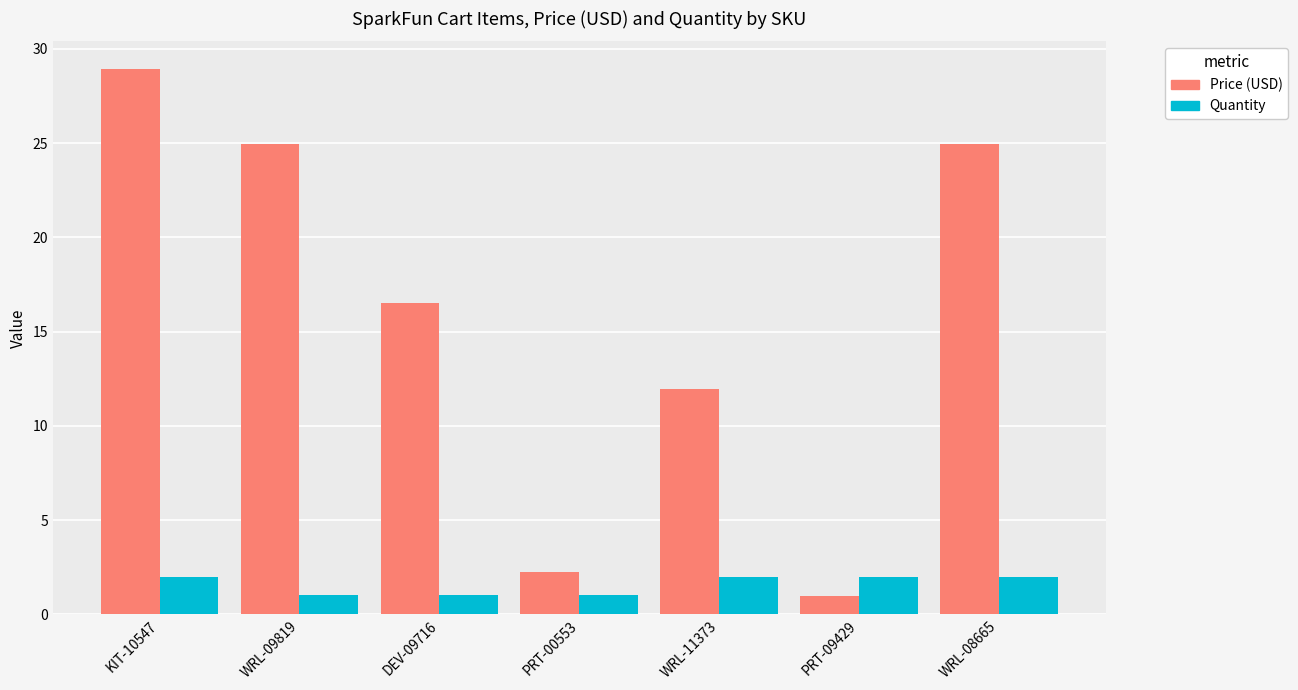

The value of Price (USD) at WRL-11373 is 11.9. True or false?

True